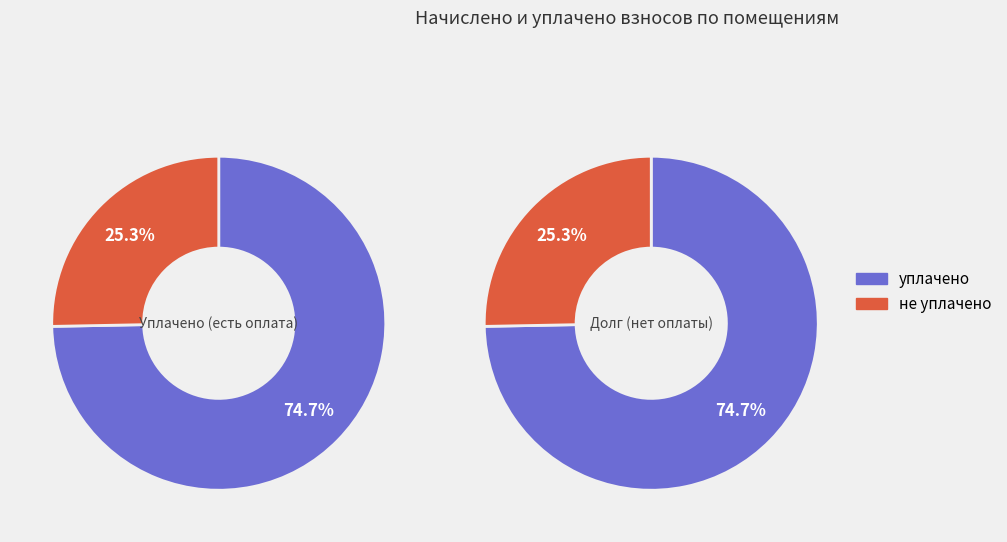

Rank the series at 1 from lowest to highest value.

unpaid, paid